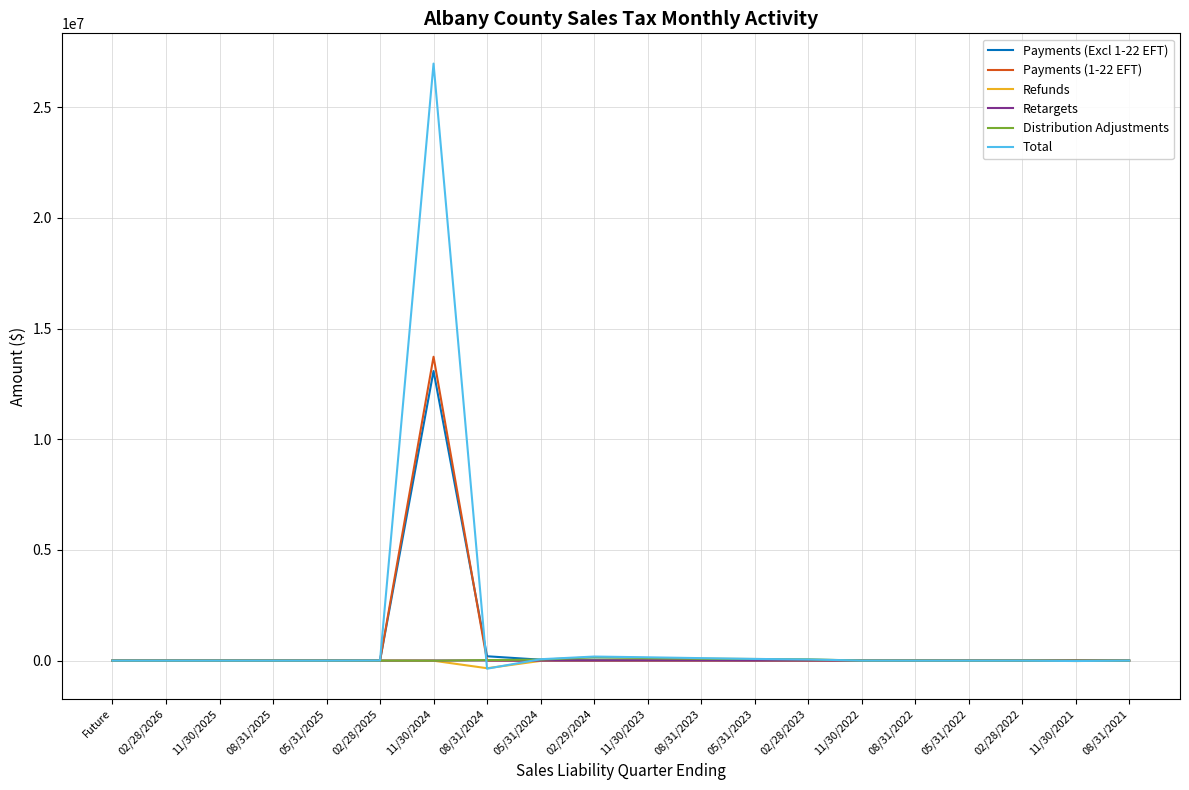

Which series has the widest spread of values?

Total